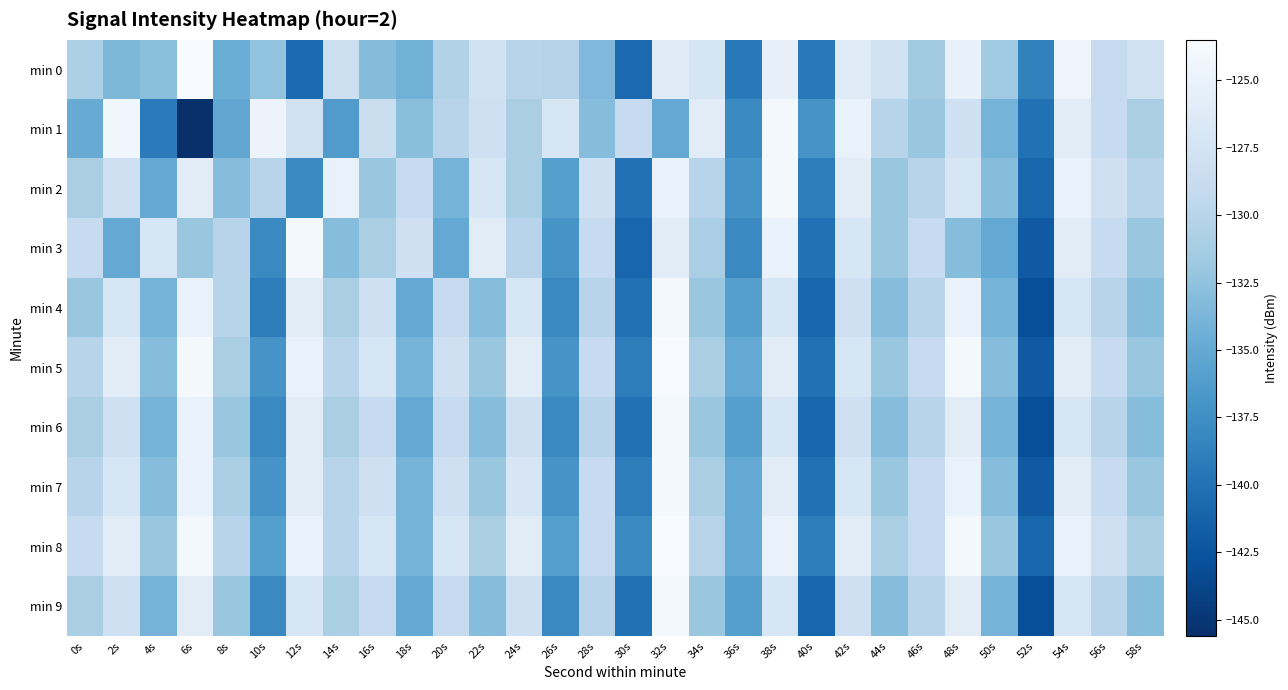

Reading left to right, extract all data points from this chart.

min 0: 0s=-130.8	2s=-133.6	4s=-132.8	6s=-123.5	8s=-134.6	10s=-132.5	12s=-140.5	14s=-128.3	16s=-133.1	18s=-134.2	20s=-130.4	22s=-127.7	24s=-130.0	26s=-130.3	28s=-133.5	30s=-140.6	32s=-126.1	34s=-127.2	36s=-139.4	38s=-125.3	40s=-139.3	42s=-126.1	44s=-127.8	46s=-131.5	48s=-125.2	50s=-131.6	52s=-138.6	54s=-124.6	56s=-128.9	58s=-127.9
min 1: 0s=-134.8	2s=-124.3	4s=-139.1	6s=-145.6	8s=-135.2	10s=-124.8	12s=-127.8	14s=-136.3	16s=-128.5	18s=-132.9	20s=-130.0	22s=-128.0	24s=-131.0	26s=-127.0	28s=-133.0	30s=-129.0	32s=-135.0	34s=-126.0	36s=-138.0	38s=-124.0	40s=-137.0	42s=-125.0	44s=-130.0	46s=-132.0	48s=-128.0	50s=-134.0	52s=-140.0	54s=-126.0	56s=-129.0	58s=-131.0
min 2: 0s=-131.0	2s=-128.0	4s=-135.0	6s=-126.0	8s=-133.0	10s=-130.0	12s=-138.0	14s=-125.0	16s=-132.0	18s=-129.0	20s=-134.0	22s=-127.0	24s=-131.0	26s=-136.0	28s=-128.0	30s=-140.0	32s=-125.0	34s=-130.0	36s=-137.0	38s=-124.0	40s=-139.0	42s=-126.0	44s=-132.0	46s=-130.0	48s=-127.0	50s=-133.0	52s=-141.0	54s=-125.0	56s=-128.0	58s=-130.0
min 3: 0s=-129.0	2s=-135.0	4s=-127.0	6s=-132.0	8s=-130.0	10s=-138.0	12s=-124.0	14s=-133.0	16s=-131.0	18s=-128.0	20s=-135.0	22s=-126.0	24s=-130.0	26s=-137.0	28s=-129.0	30s=-141.0	32s=-126.0	34s=-131.0	36s=-138.0	38s=-125.0	40s=-140.0	42s=-127.0	44s=-132.0	46s=-129.0	48s=-133.0	50s=-135.0	52s=-142.0	54s=-126.0	56s=-129.0	58s=-132.0
min 4: 0s=-132.0	2s=-127.0	4s=-134.0	6s=-125.0	8s=-130.0	10s=-139.0	12s=-126.0	14s=-131.0	16s=-128.0	18s=-135.0	20s=-129.0	22s=-133.0	24s=-127.0	26s=-138.0	28s=-130.0	30s=-140.0	32s=-124.0	34s=-132.0	36s=-136.0	38s=-127.0	40s=-141.0	42s=-128.0	44s=-133.0	46s=-130.0	48s=-125.0	50s=-134.0	52s=-143.0	54s=-127.0	56s=-130.0	58s=-133.0
min 5: 0s=-130.0	2s=-126.0	4s=-133.0	6s=-124.0	8s=-131.0	10s=-137.0	12s=-125.0	14s=-130.0	16s=-127.0	18s=-134.0	20s=-128.0	22s=-132.0	24s=-126.0	26s=-137.0	28s=-129.0	30s=-139.0	32s=-123.0	34s=-131.0	36s=-135.0	38s=-126.0	40s=-140.0	42s=-127.0	44s=-132.0	46s=-129.0	48s=-124.0	50s=-133.0	52s=-142.0	54s=-126.0	56s=-129.0	58s=-132.0
min 6: 0s=-131.0	2s=-128.0	4s=-134.0	6s=-125.0	8s=-132.0	10s=-138.0	12s=-126.0	14s=-131.0	16s=-129.0	18s=-135.0	20s=-129.0	22s=-133.0	24s=-128.0	26s=-138.0	28s=-130.0	30s=-140.0	32s=-124.0	34s=-132.0	36s=-136.0	38s=-127.0	40s=-141.0	42s=-128.0	44s=-133.0	46s=-130.0	48s=-126.0	50s=-134.0	52s=-143.0	54s=-127.0	56s=-130.0	58s=-133.0
min 7: 0s=-130.0	2s=-127.0	4s=-133.0	6s=-125.0	8s=-131.0	10s=-137.0	12s=-126.0	14s=-130.0	16s=-128.0	18s=-134.0	20s=-128.0	22s=-132.0	24s=-127.0	26s=-137.0	28s=-129.0	30s=-139.0	32s=-124.0	34s=-131.0	36s=-135.0	38s=-126.0	40s=-140.0	42s=-127.0	44s=-132.0	46s=-129.0	48s=-125.0	50s=-133.0	52s=-142.0	54s=-126.0	56s=-129.0	58s=-132.0
min 8: 0s=-129.0	2s=-126.0	4s=-132.0	6s=-124.0	8s=-130.0	10s=-136.0	12s=-125.0	14s=-130.0	16s=-127.0	18s=-134.0	20s=-127.0	22s=-131.0	24s=-126.0	26s=-136.0	28s=-129.0	30s=-138.0	32s=-123.0	34s=-130.0	36s=-135.0	38s=-125.0	40s=-139.0	42s=-126.0	44s=-131.0	46s=-129.0	48s=-124.0	50s=-132.0	52s=-141.0	54s=-125.0	56s=-128.0	58s=-131.0
min 9: 0s=-131.0	2s=-128.0	4s=-134.0	6s=-126.0	8s=-132.0	10s=-138.0	12s=-127.0	14s=-131.0	16s=-129.0	18s=-135.0	20s=-129.0	22s=-133.0	24s=-128.0	26s=-138.0	28s=-130.0	30s=-140.0	32s=-124.0	34s=-132.0	36s=-136.0	38s=-127.0	40s=-141.0	42s=-128.0	44s=-133.0	46s=-130.0	48s=-126.0	50s=-134.0	52s=-143.0	54s=-127.0	56s=-130.0	58s=-133.0